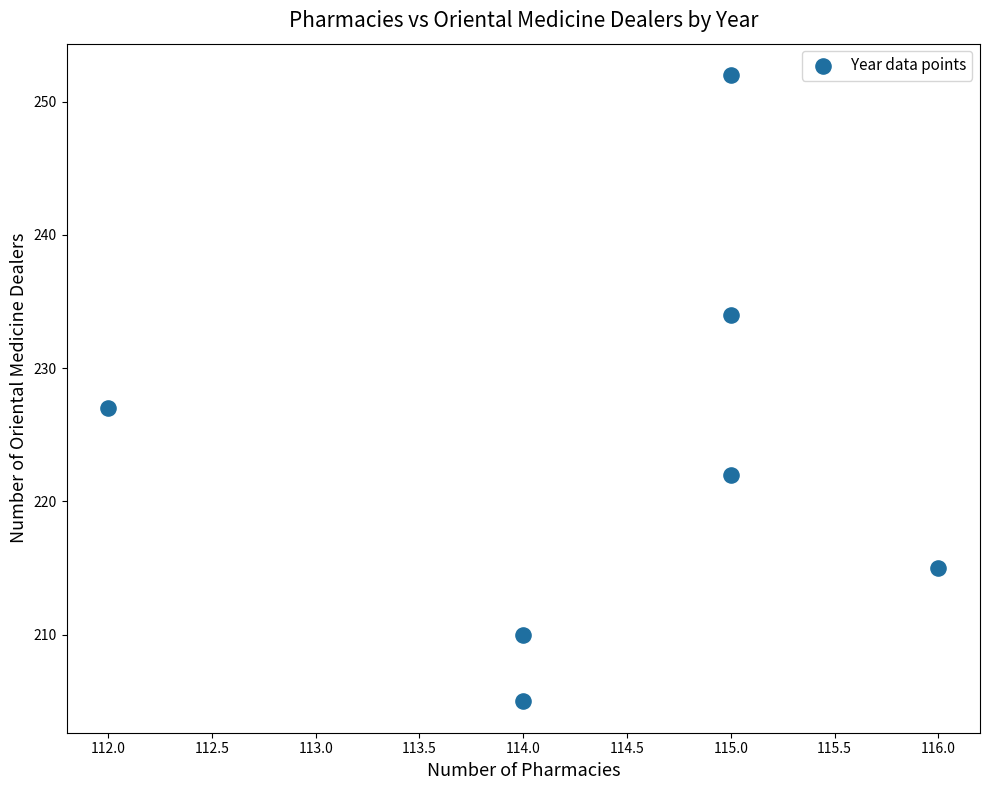

What is the range of X values (max minus min)?

4